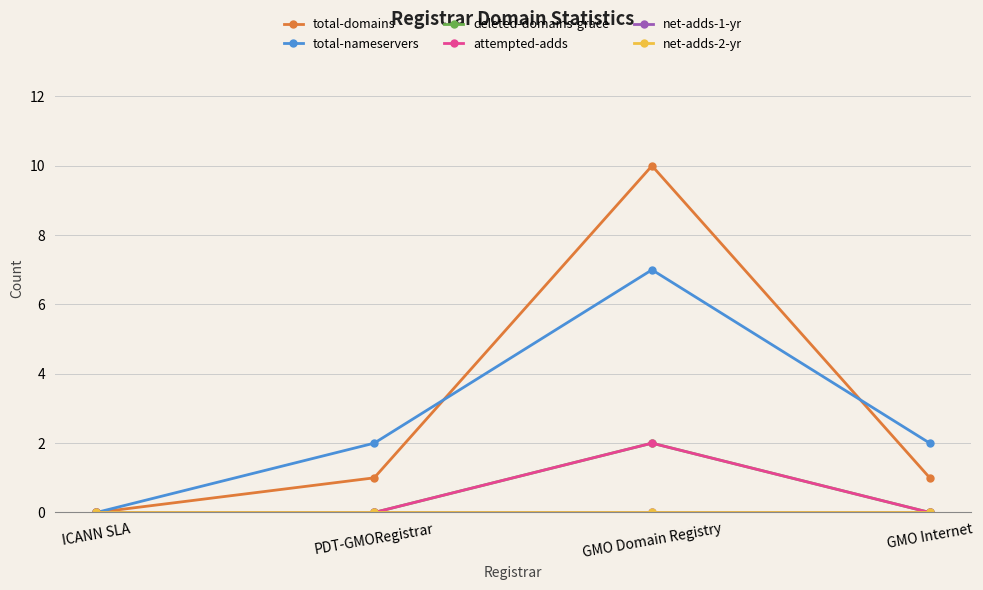

True or false: net-adds-2-yr and attempted-adds cross at least once.

False